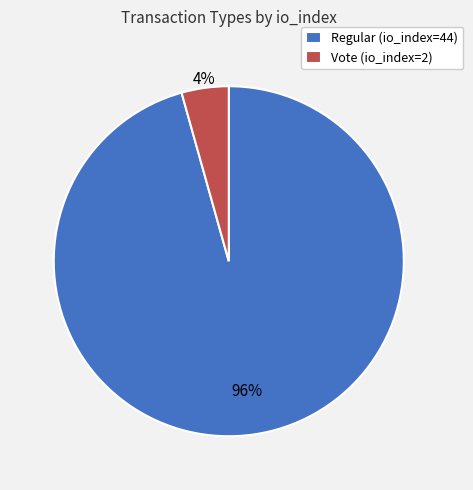

How many slices are in this pie chart?

2